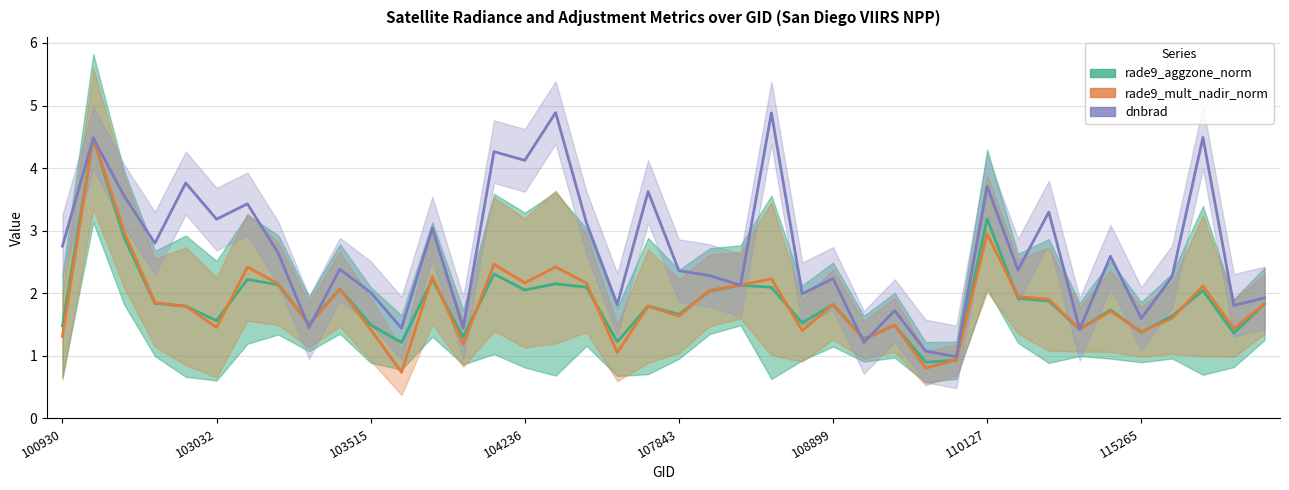

Reading left to right, list all the values displayed in this chart.

rade9_aggzone_norm: 1.5	4.5	2.9	1.8	1.8	1.6	2.2	2.1	1.5	2.1	1.5	1.2	2.2	1.3	2.3	2.1	2.2	2.1	1.2	1.8	1.7	2.0	2.1	2.1	1.5	1.8	1.3	1.5	0.9	0.9	3.2	1.9	1.9	1.4	1.7	1.4	1.6	2.0	1.4	1.8
rade9_mult_nadir_norm: 1.3	4.5	3.0	1.8	1.8	1.5	2.4	2.2	1.5	2.1	1.4	0.7	2.3	1.2	2.5	2.2	2.4	2.2	1.1	1.8	1.6	2.1	2.1	2.2	1.4	1.8	1.3	1.5	0.8	0.9	2.9	1.9	1.9	1.4	1.7	1.4	1.6	2.1	1.4	1.8
dnbrad: 2.8	4.5	3.6	2.8	3.8	3.2	3.4	2.6	1.5	2.4	2.0	1.4	3.0	1.4	4.3	4.1	4.9	3.1	1.8	3.6	2.4	2.3	2.1	4.9	2.0	2.2	1.2	1.7	1.1	1.0	3.7	2.4	3.3	1.4	2.6	1.6	2.3	4.5	1.8	1.9